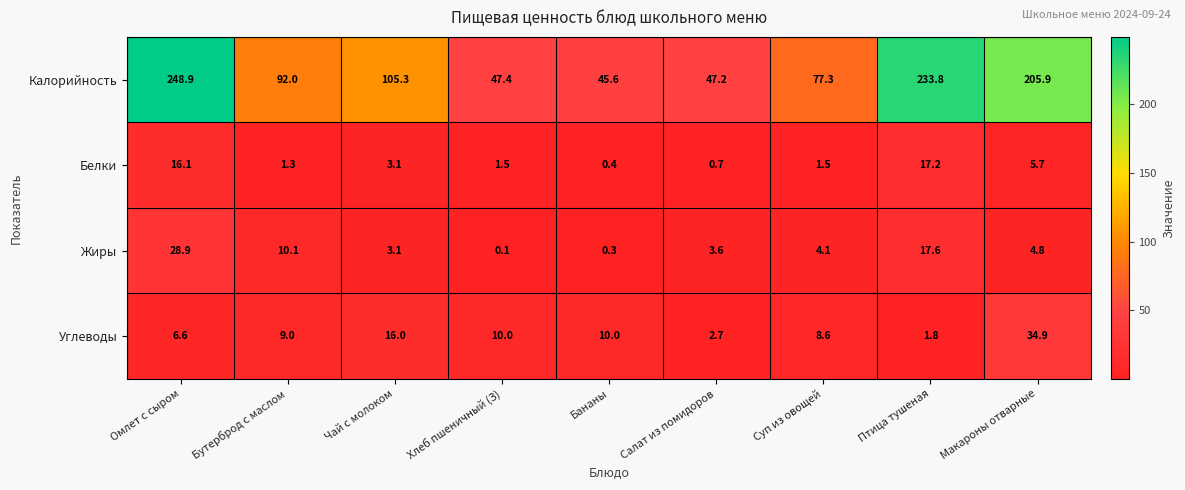

At which label is Углеводы closest to 18?

Чай с молоком